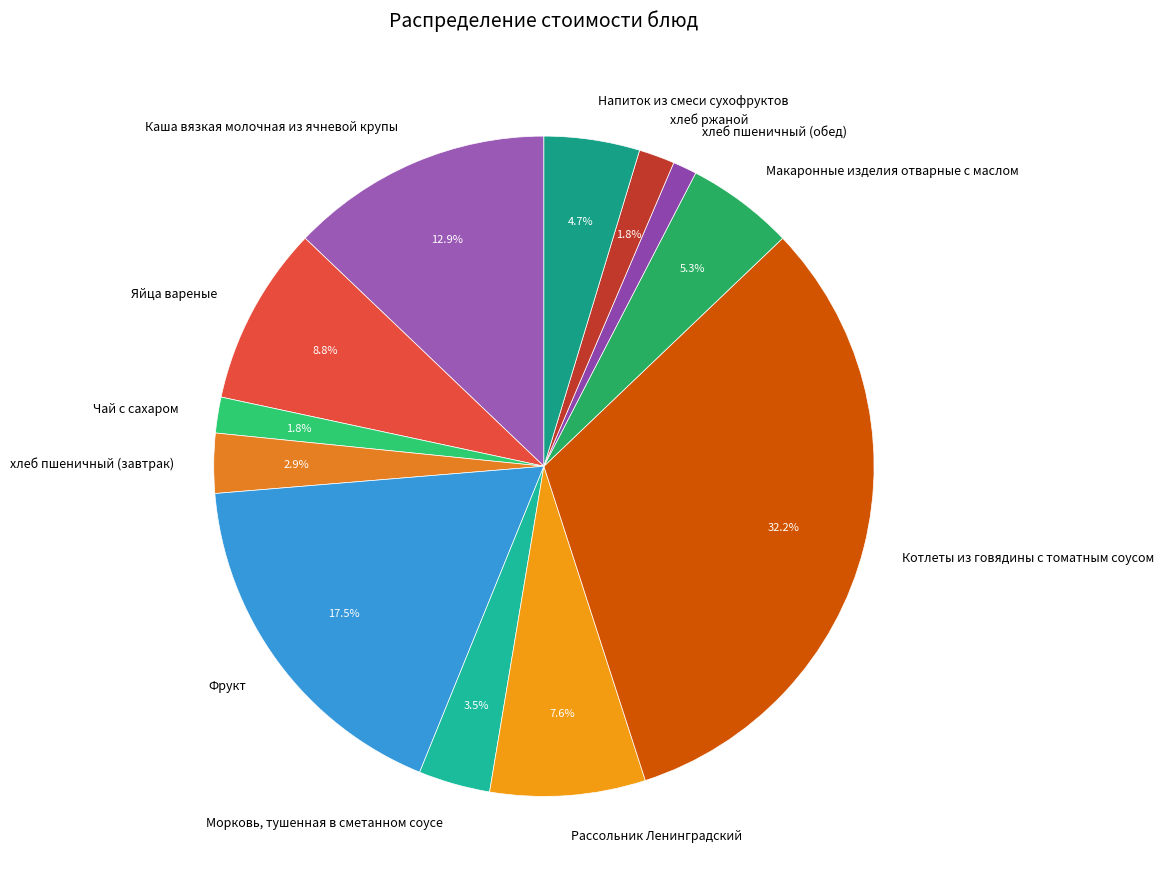

The Рассольник Ленинградский slice represents 17% of the pie. True or false?

False